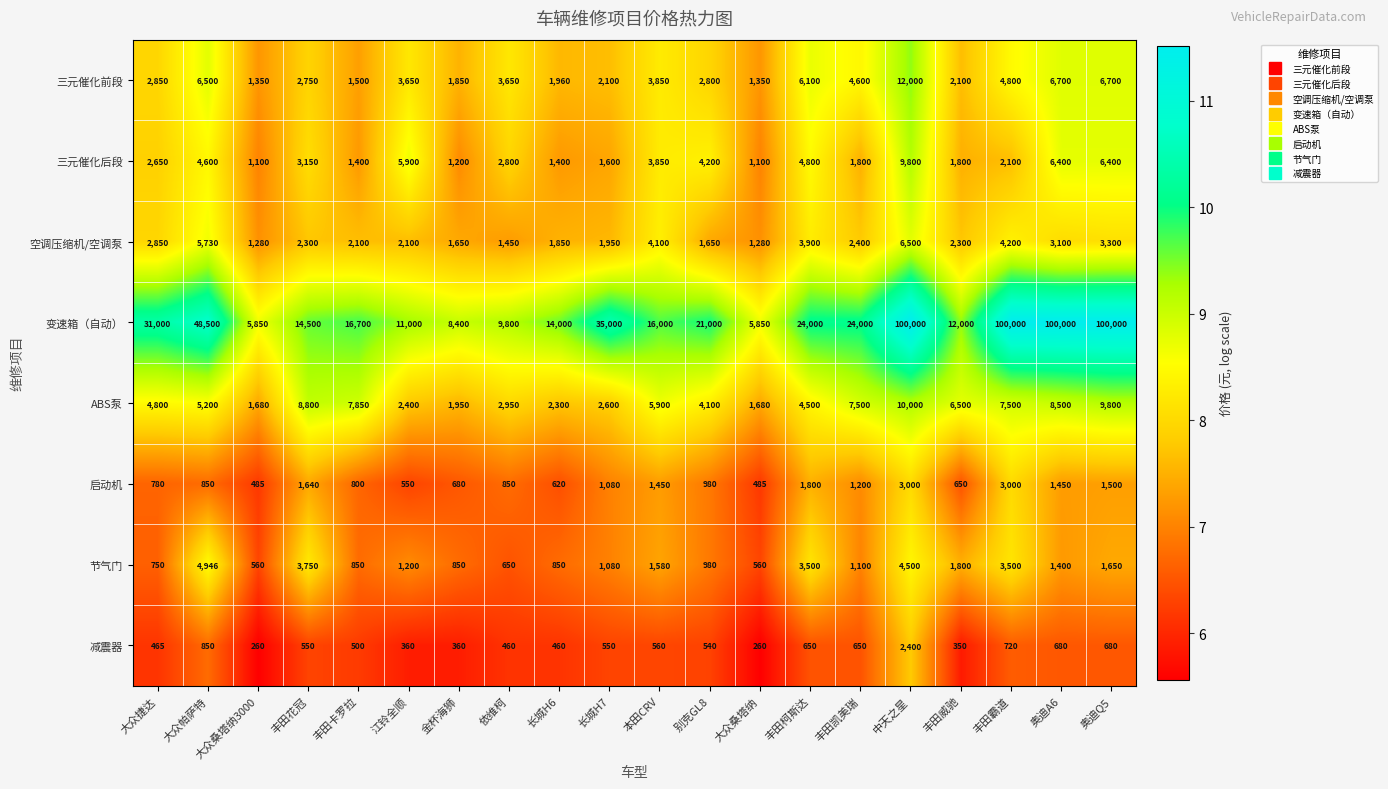

What is the smallest value displayed?

260